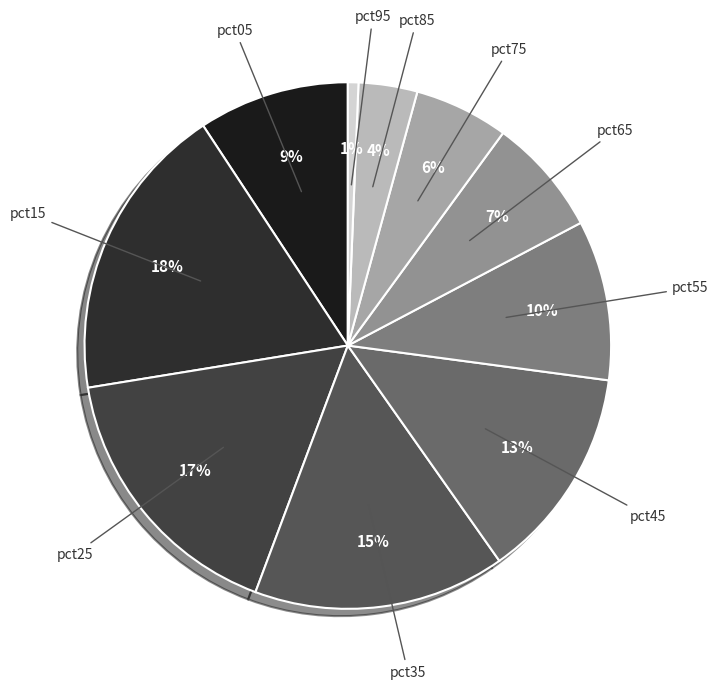

Count the number of slices in the pie.

10